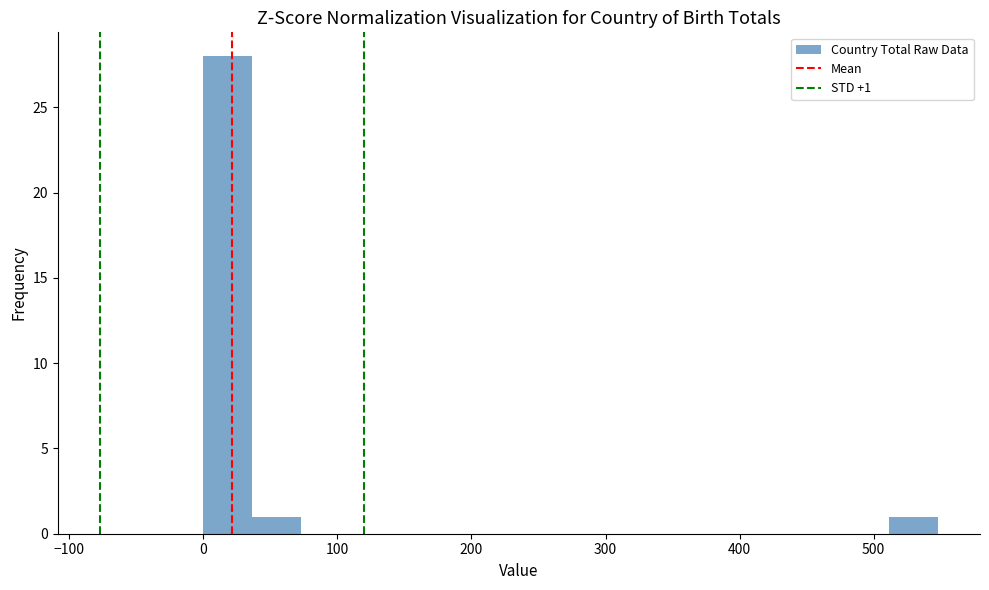

Read against the x-axis, roughly where is the centre of the tallest bar?

20